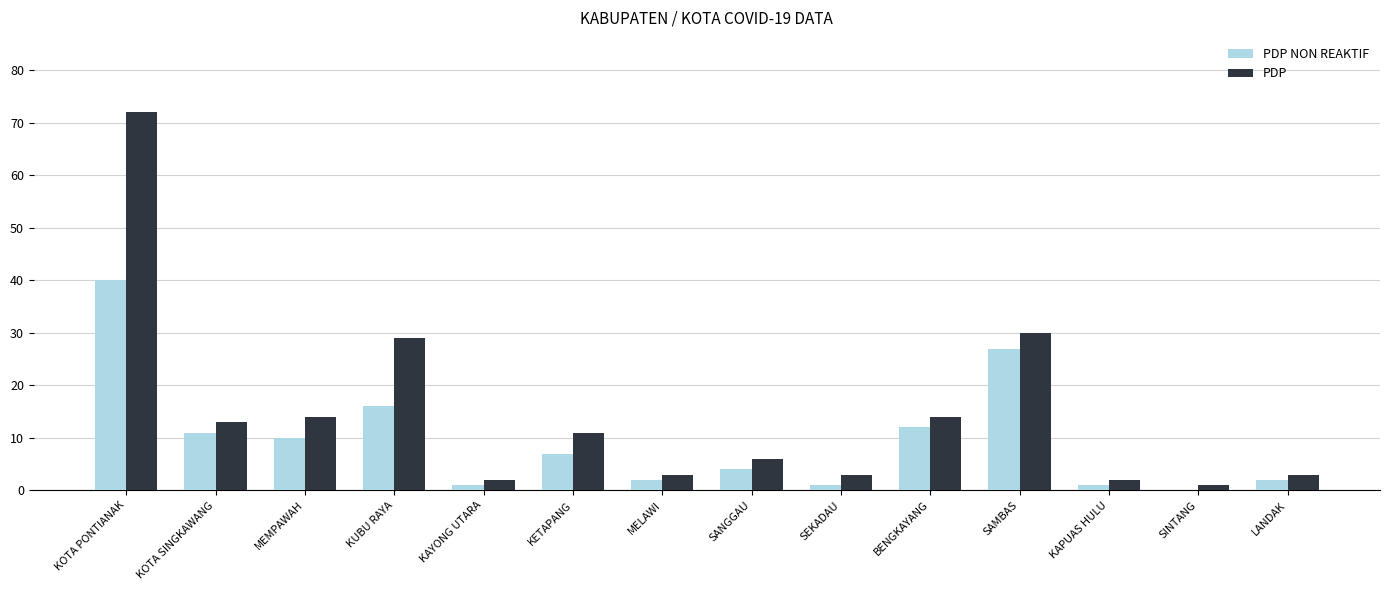

What is the total value across all series at SEKADAU?

4